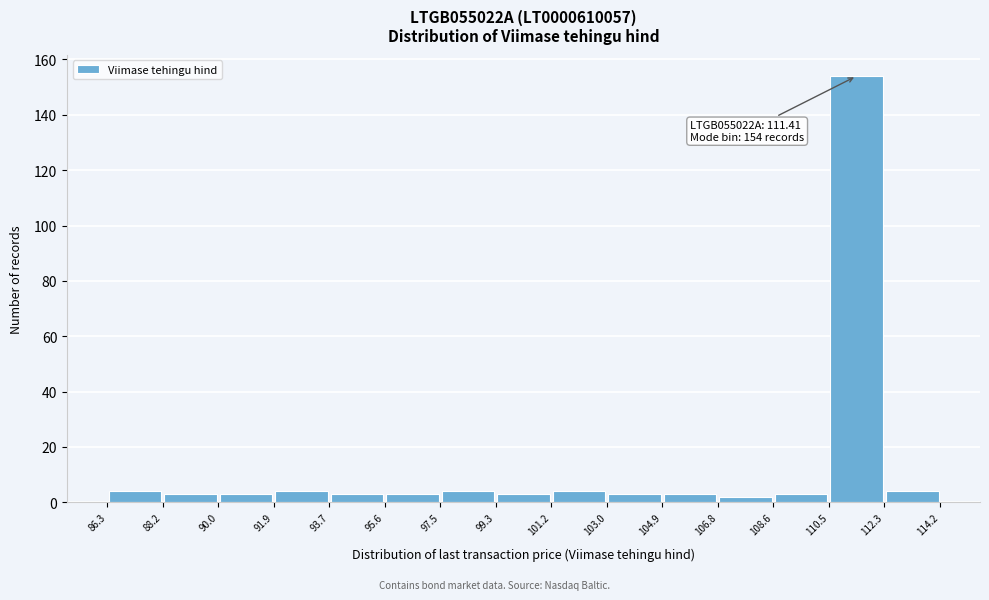

Which range on the x-axis has the tallest bar?

110.5 to 112.3